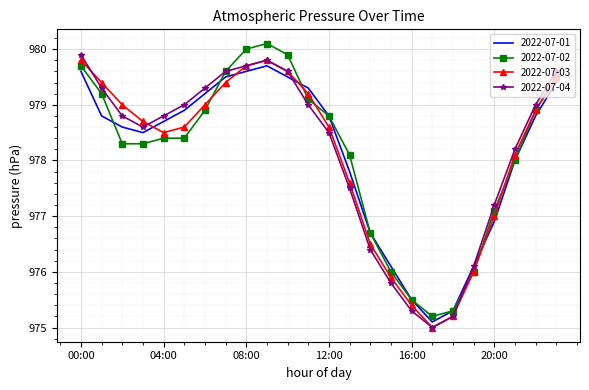

What is the maximum value shown in the chart?

980.1